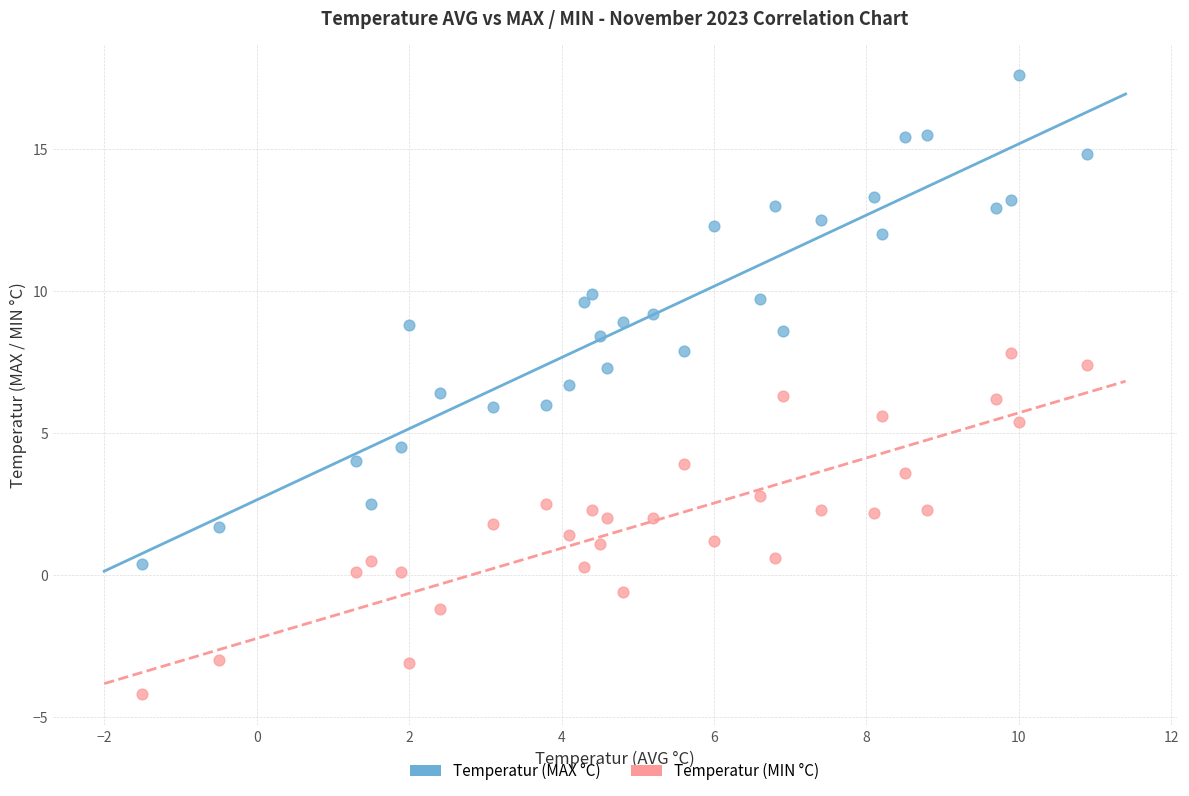

Which series contains the highest Y value?

Temperatur (MAX °C)